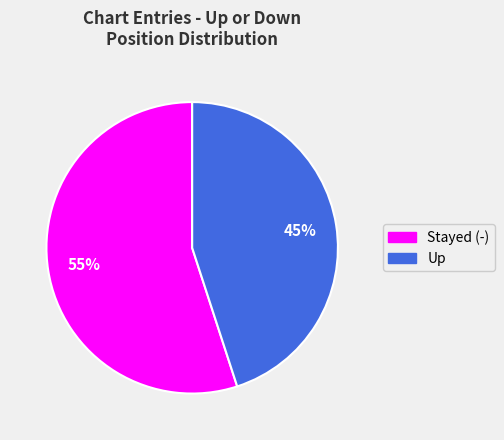

To the nearest percent, what is the average slice percentage?

50%